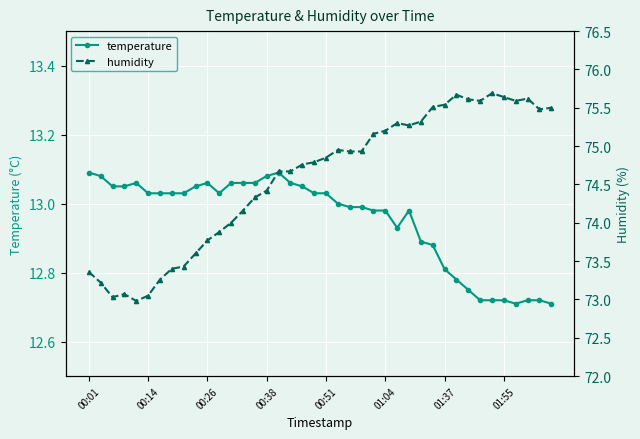

Reading left to right, list all the values displayed in this chart.

temperature: 13.1	13.1	13.1	13.1	13.1	13.0	13.0	13.0	13.0	13.1	13.1	13.0	13.1	13.1	13.1	13.1	13.1	13.1	13.1	13.0	13.0	13.0	13.0	13.0	13.0	13.0	12.9	13.0	12.9	12.9	12.8	12.8	12.8	12.7	12.7	12.7	12.7	12.7	12.7	12.7
humidity: 73.4	73.2	73.0	73.1	73.0	73.0	73.3	73.4	73.4	73.6	73.8	73.9	74.0	74.2	74.3	74.4	74.7	74.7	74.8	74.8	74.8	75.0	74.9	74.9	75.2	75.2	75.3	75.3	75.3	75.5	75.5	75.7	75.6	75.6	75.7	75.6	75.6	75.6	75.5	75.5